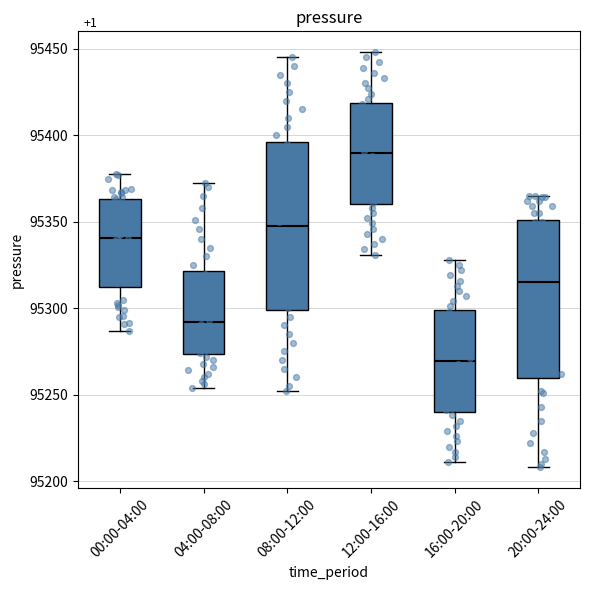

Comparing the boxes themselves (not the whiskers), which one is the tallest?

08:00-12:00